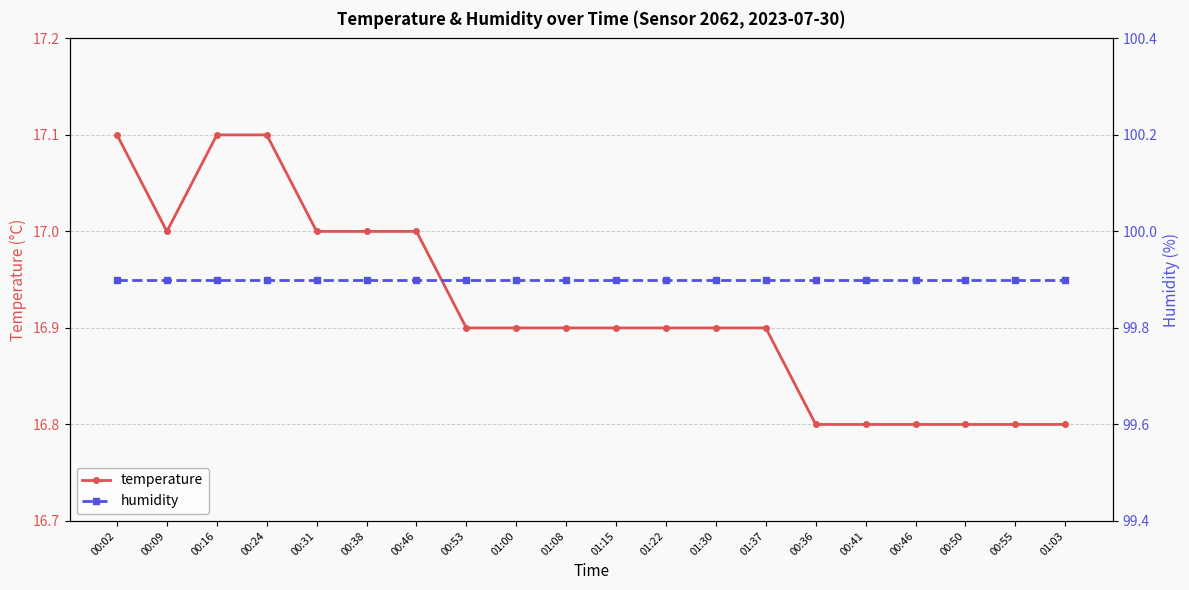

How many lines are shown in the chart?

2